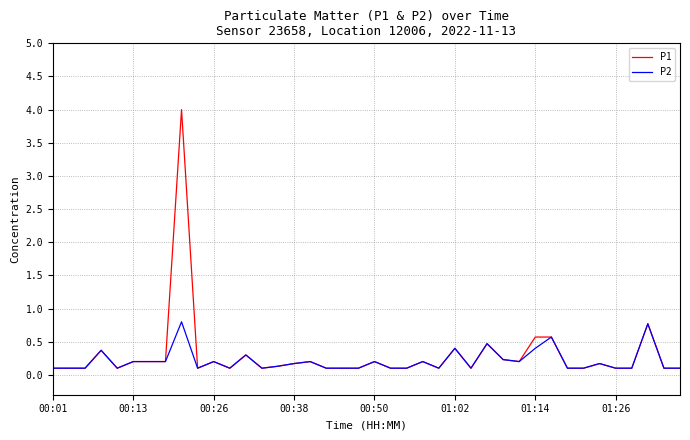

Reading left to right, extract all data points from this chart.

P1: 0.1	0.1	0.1	0.4	0.1	0.2	0.2	0.2	4.0	0.1	0.2	0.1	0.3	0.1	0.1	0.2	0.2	0.1	0.1	0.1	0.2	0.1	0.1	0.2	0.1	0.4	0.1	0.5	0.2	0.2	0.6	0.6	0.1	0.1	0.2	0.1	0.1	0.8	0.1	0.1
P2: 0.1	0.1	0.1	0.4	0.1	0.2	0.2	0.2	0.8	0.1	0.2	0.1	0.3	0.1	0.1	0.2	0.2	0.1	0.1	0.1	0.2	0.1	0.1	0.2	0.1	0.4	0.1	0.5	0.2	0.2	0.4	0.6	0.1	0.1	0.2	0.1	0.1	0.8	0.1	0.1